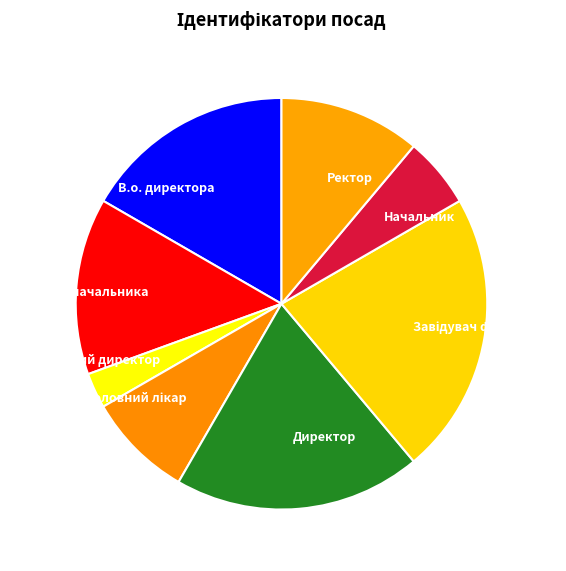

Do Начальник and Ректор together represent more than half of the pie?

No